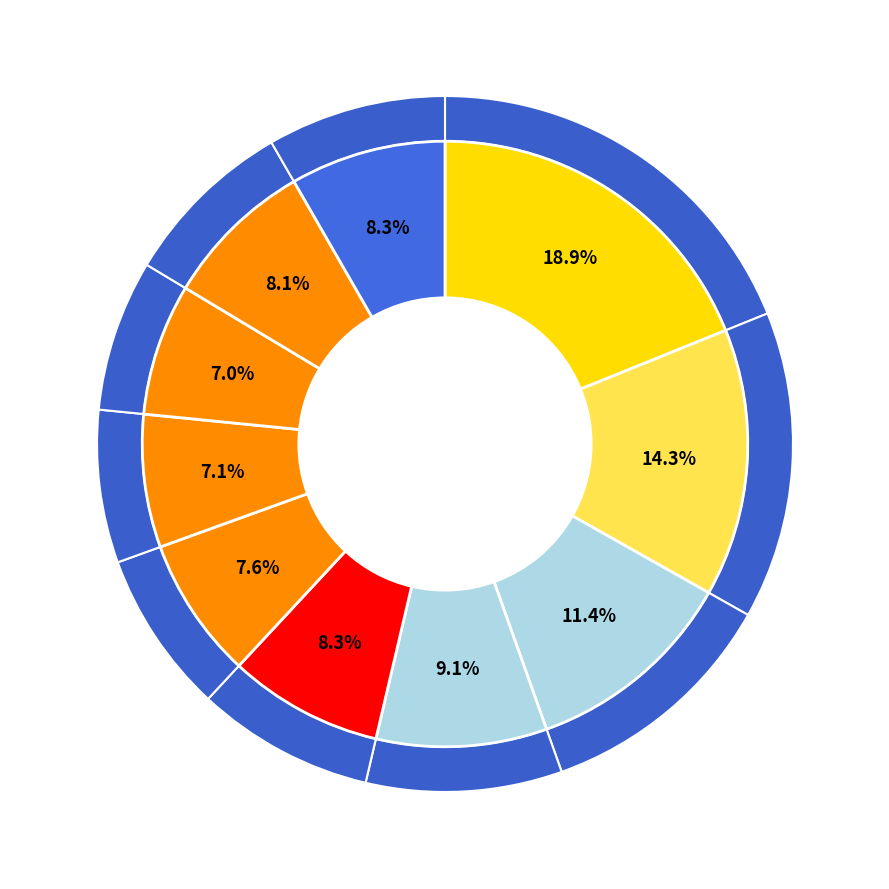

Is there a majority slice in this chart?

No